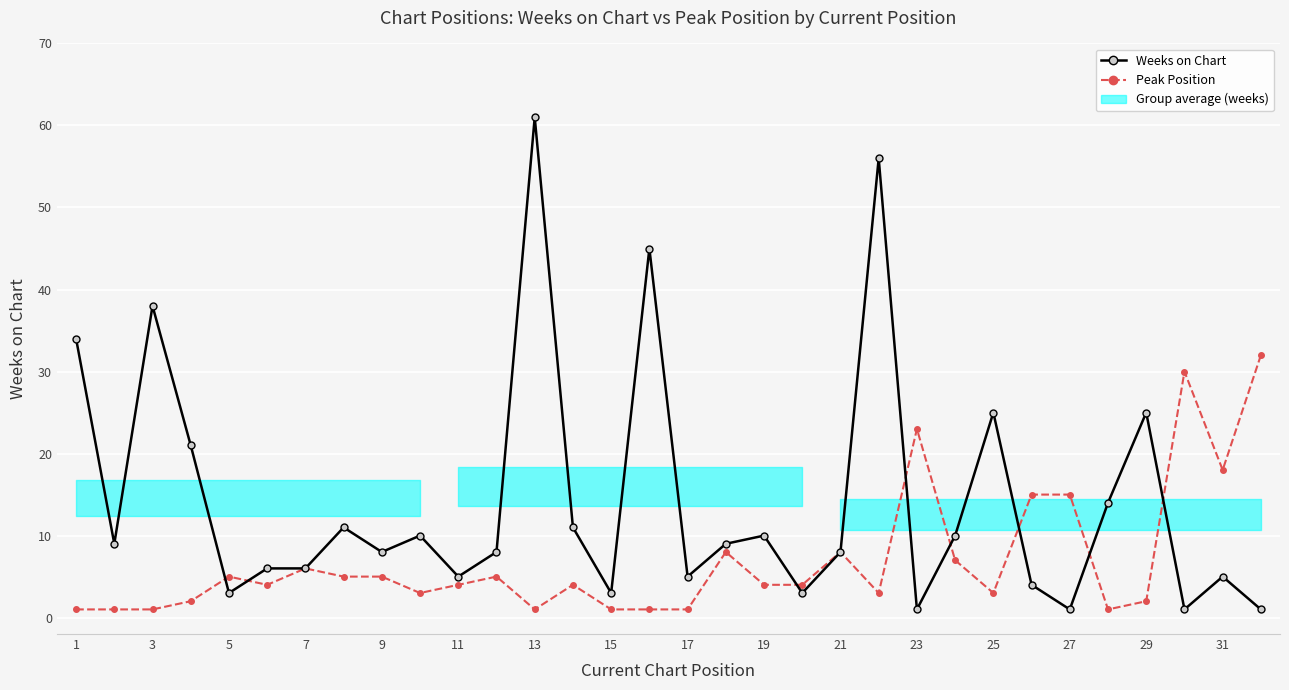

How many values in the Weeks on Chart series are below 9?

16